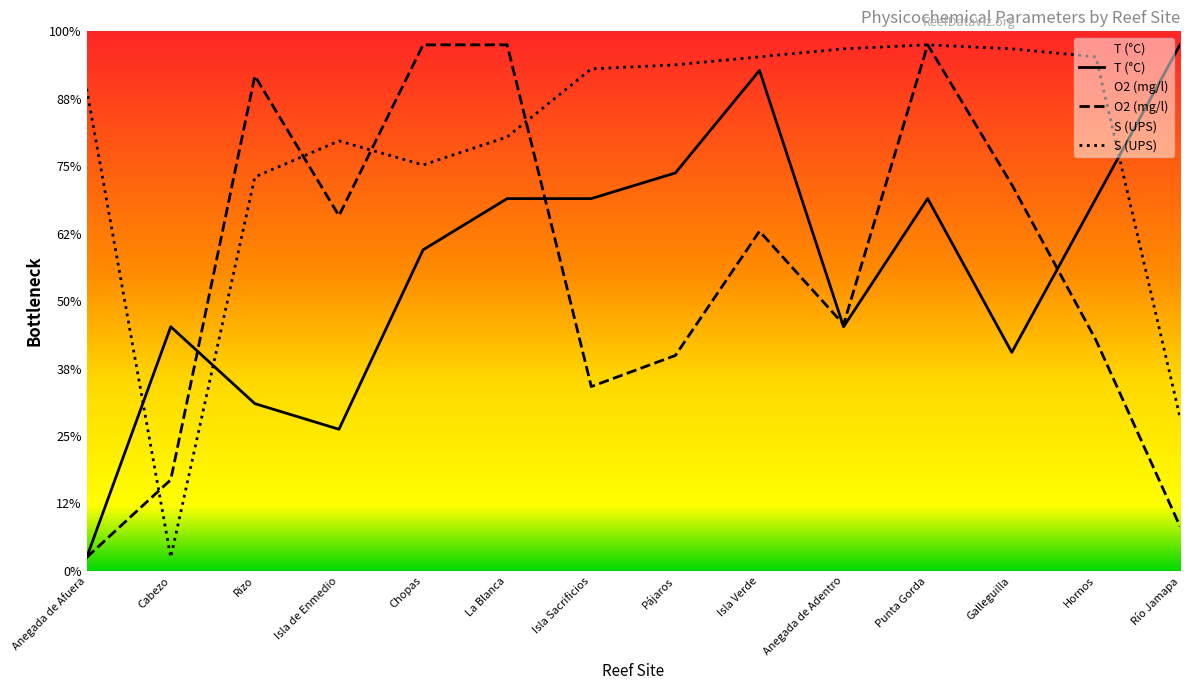

Read the O2 (mg/l) value at Río Jamapa.

3.3